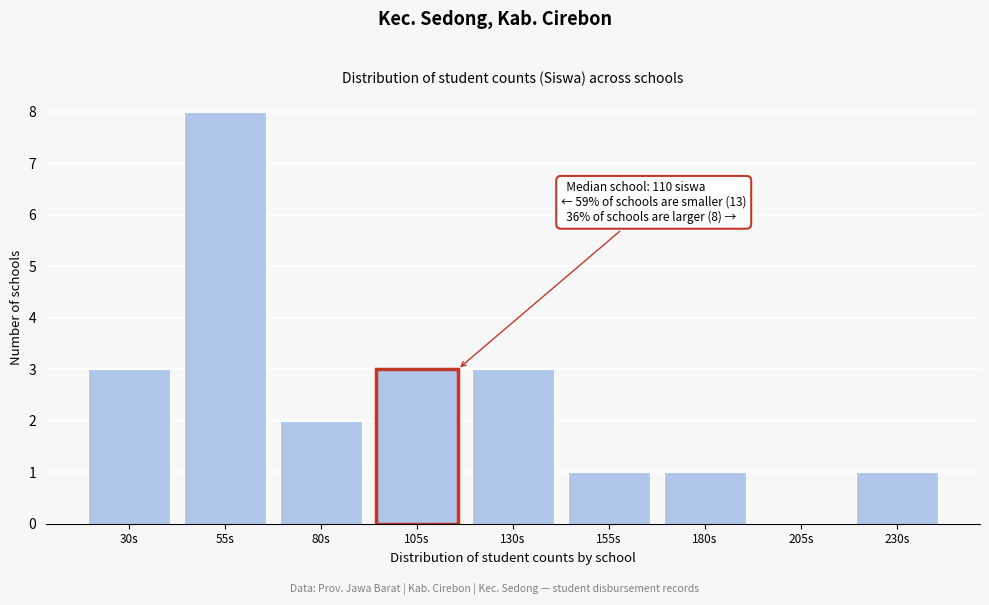

Reading left to right, transcribe all the data shown in this chart.

30s=3	55s=8	80s=2	105s=3	130s=3	155s=1	180s=1	205s=0	230s=1